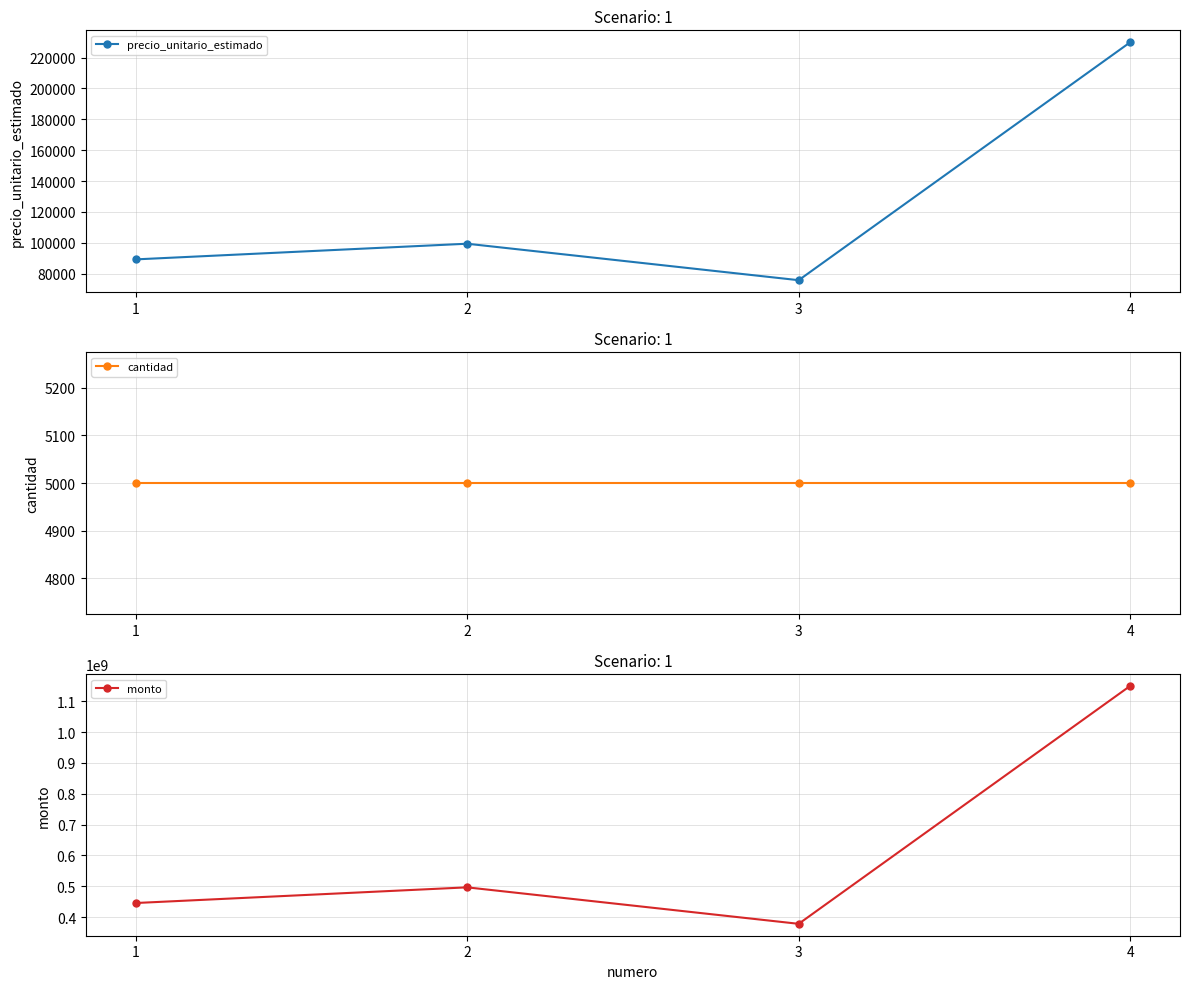

At which category is the sum across all series the highest?

4